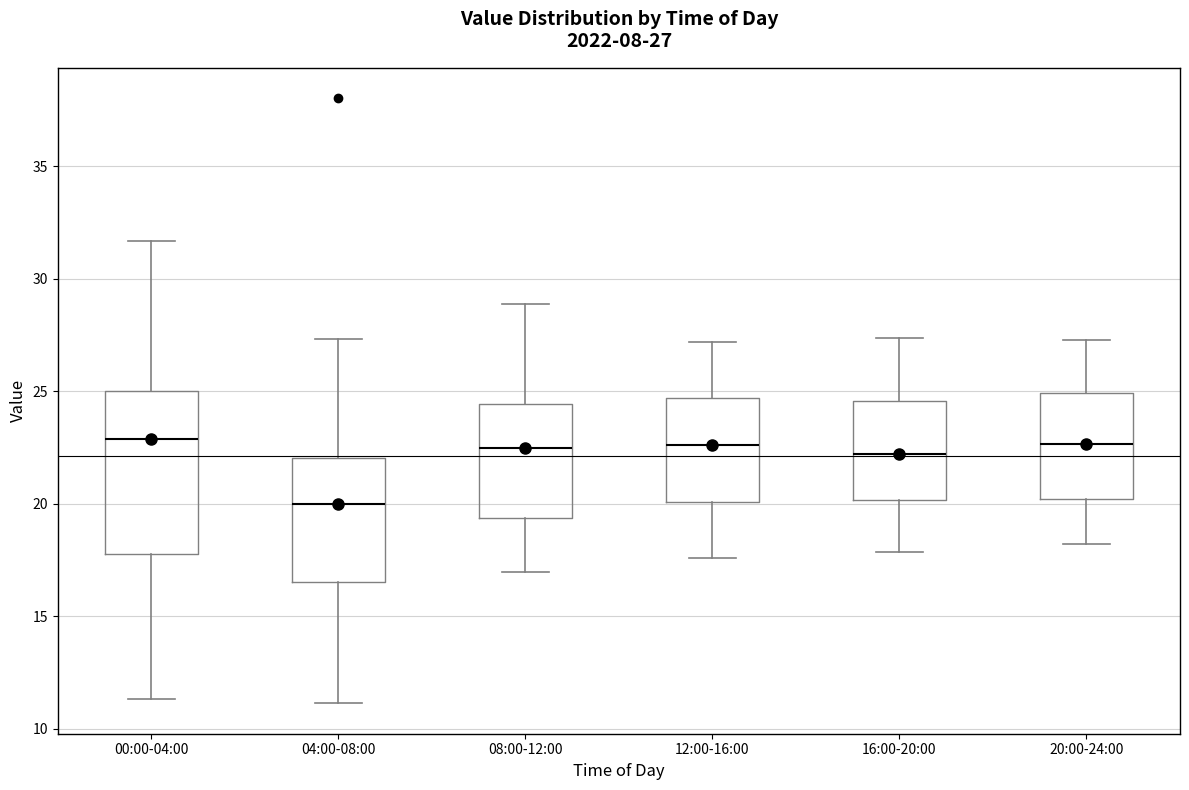

Comparing the boxes themselves (not the whiskers), which one is the tallest?

00:00-04:00